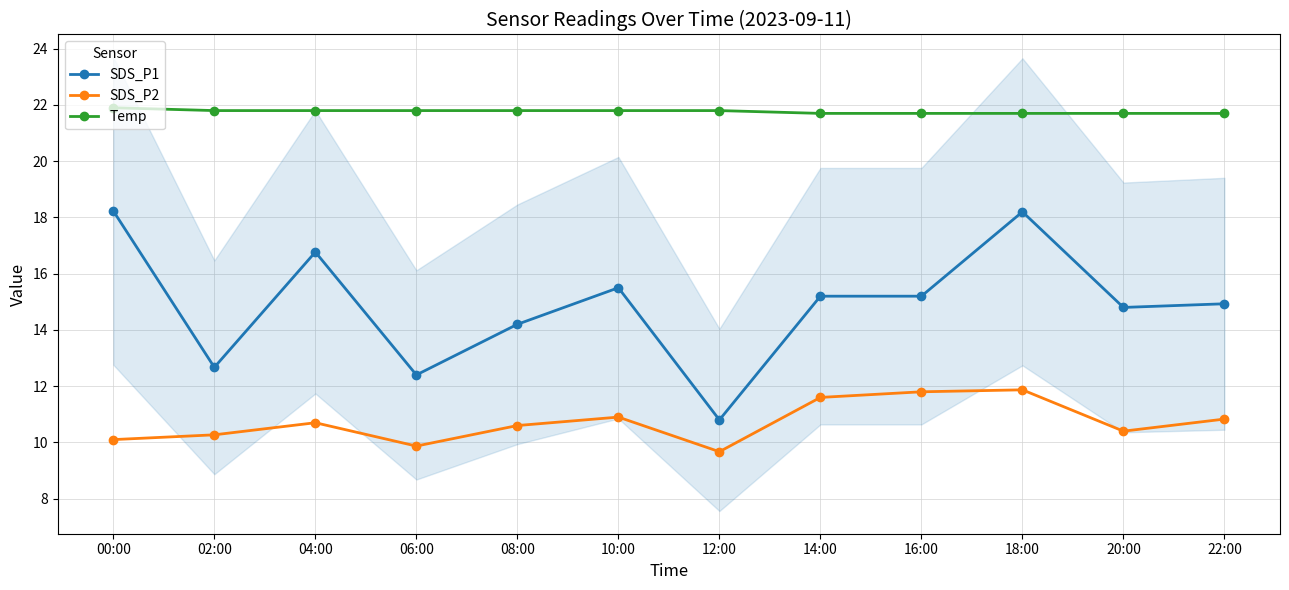

Count the number of data series in this chart.

3